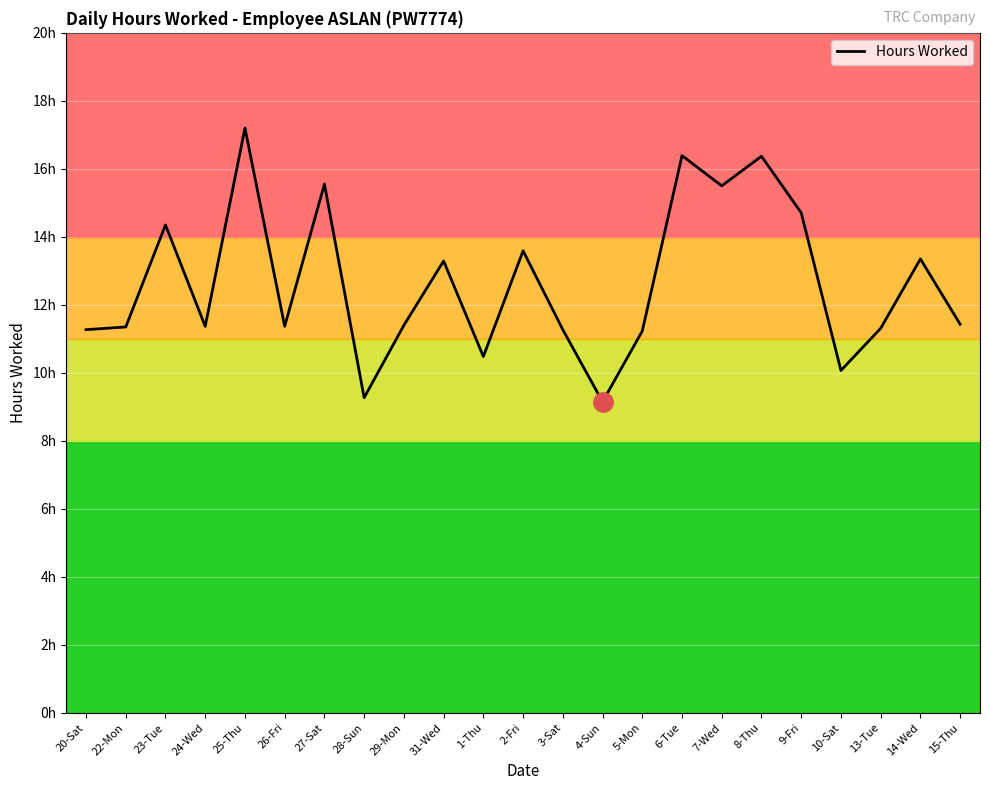

What is the label of the 8th point from the right?

6-Tue